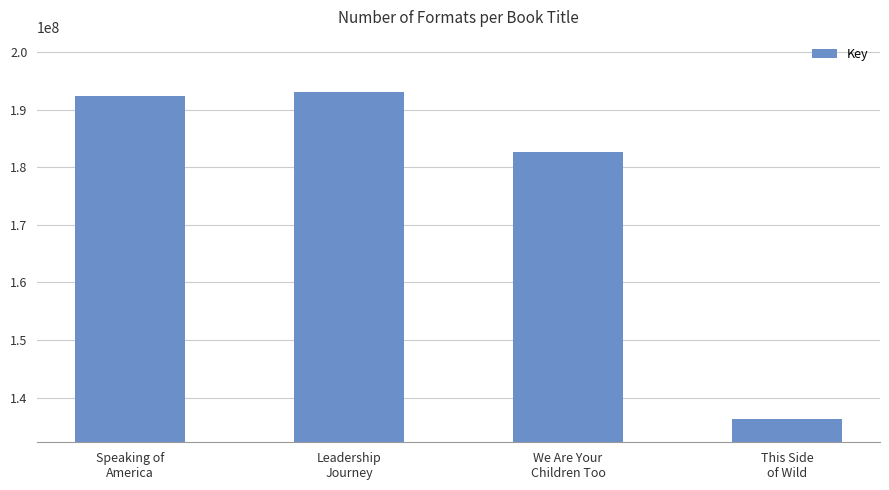

What is the difference between the maximum and minimum values?

56642737